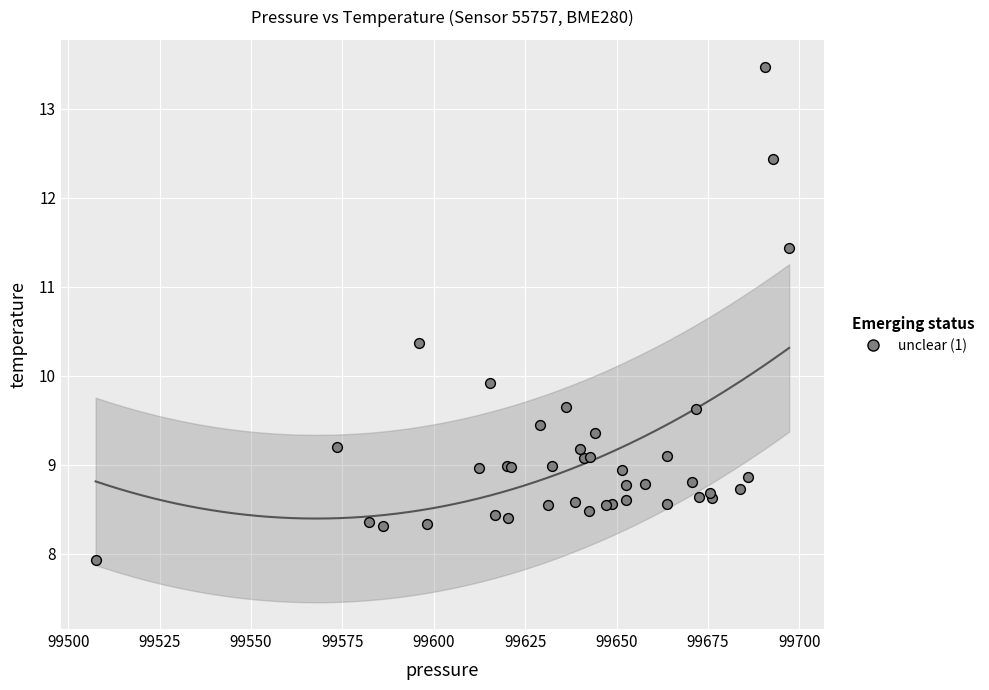

What Y value in the scatter plot is closest to 10?

9.9